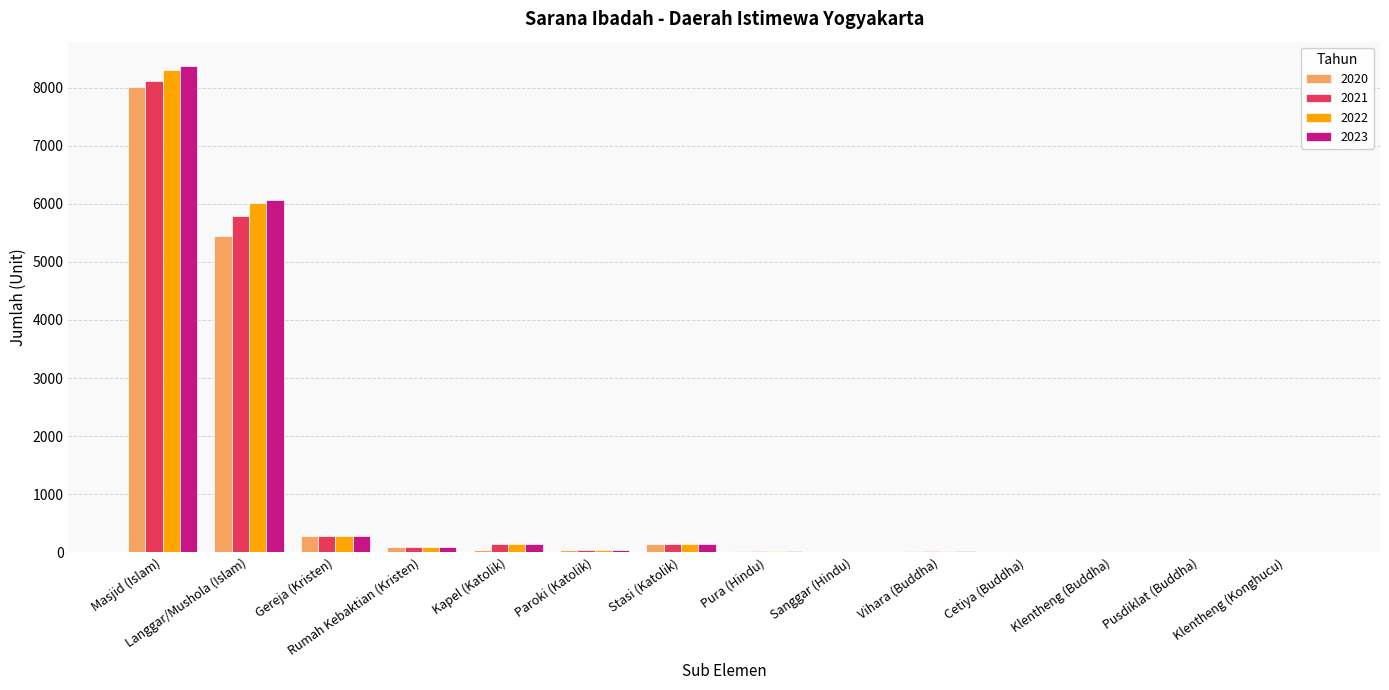

Are the bars horizontal?

No